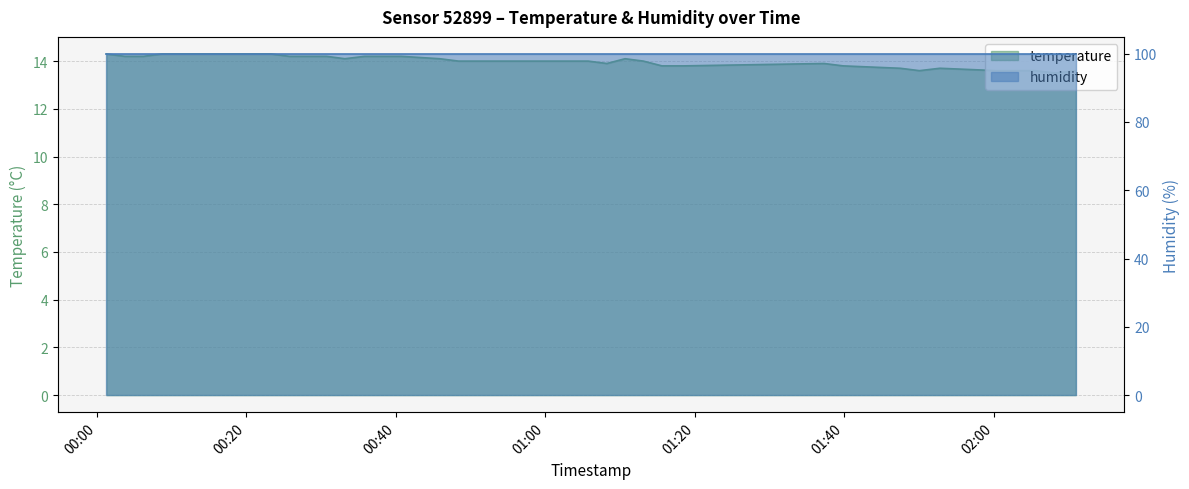

Count the number of categories in the chart.

40